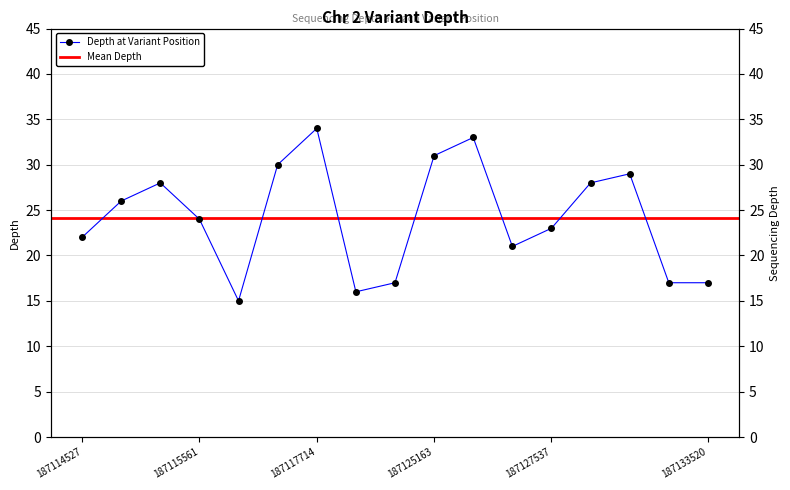

Is this an area chart (filled region under the line)?

No